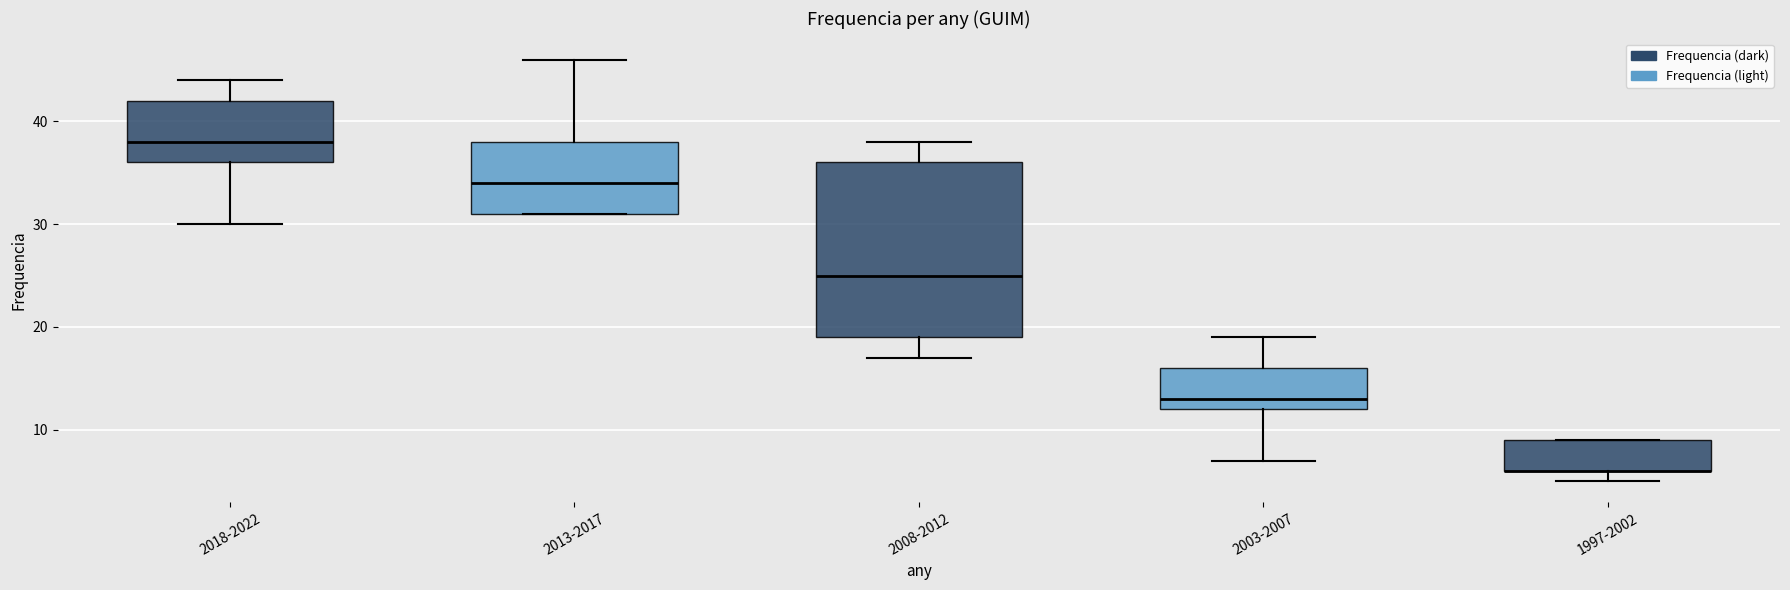

Reading left to right, read every box against the y-axis: the position of its median line, the range the box covers, and the ends of its whiskers. The values are not printed on the chart, so give them approximately, as read against the axis.

2018-2022: median 38, box 36 to 42, whiskers 30 to 44
2013-2017: median 34, box 31 to 38, whiskers 31 to 46
2008-2012: median 25, box 19 to 36, whiskers 17 to 38
2003-2007: median 13, box 12 to 16, whiskers 7 to 19
1997-2002: median 6 (drawn on the box's lower edge), box 6 to 9, whiskers 5 to 9